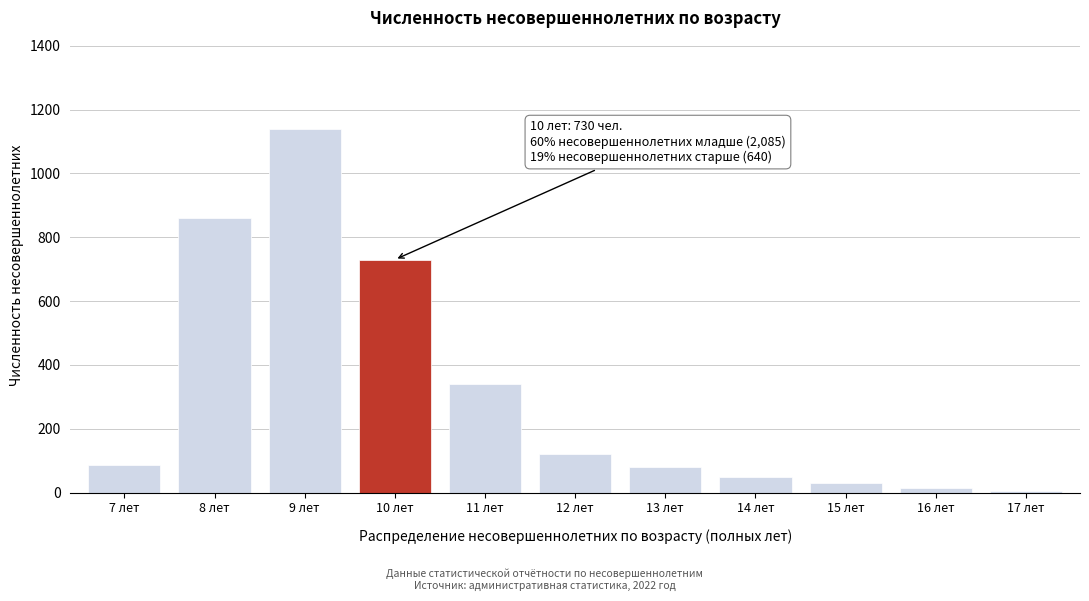

What is the label of the 9th bar from the right?

9 лет